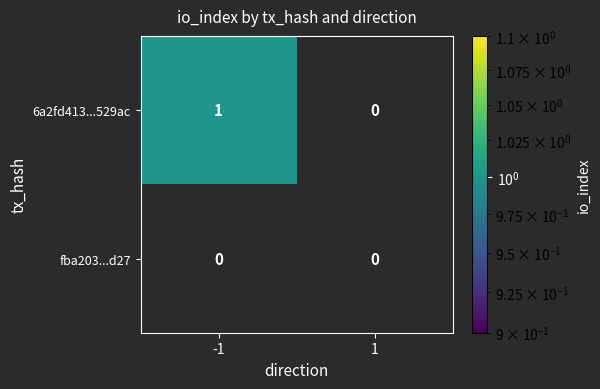

The value of 6a2fd413...529ac at -1 is 1. True or false?

True